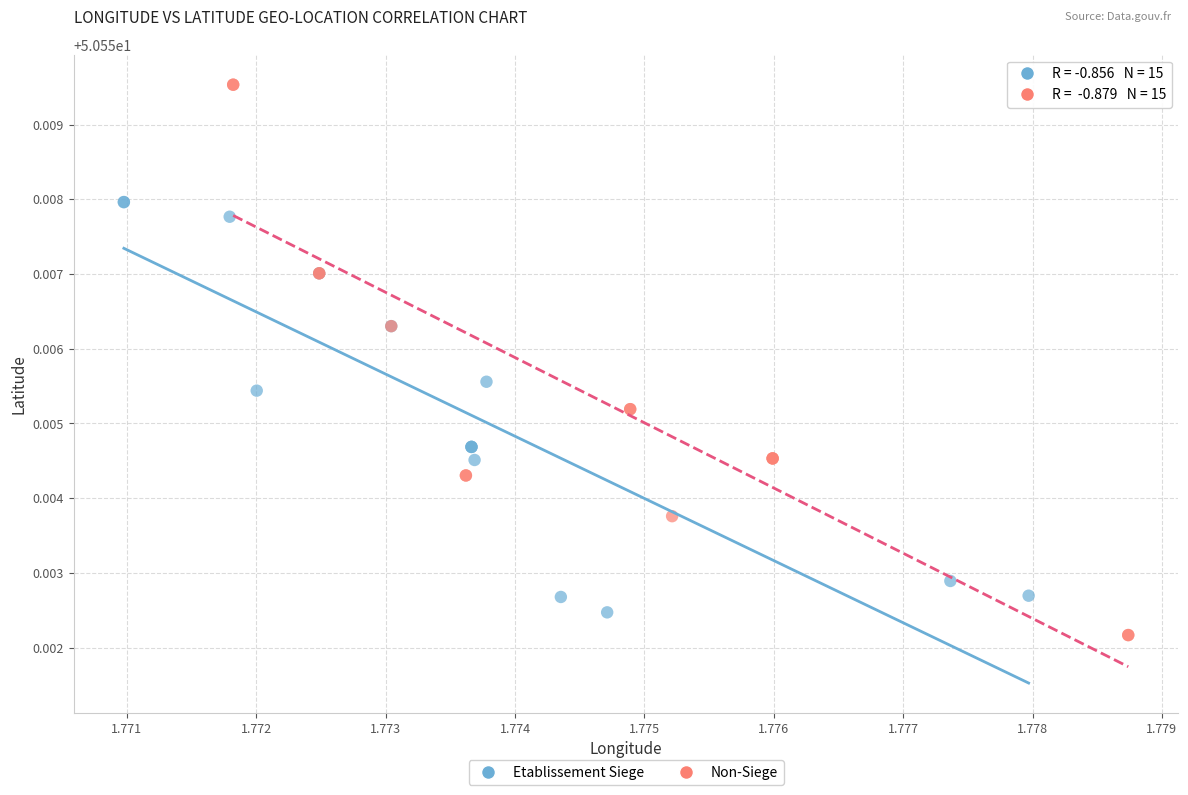

Which series contains the lowest Y value?

Non-Siege